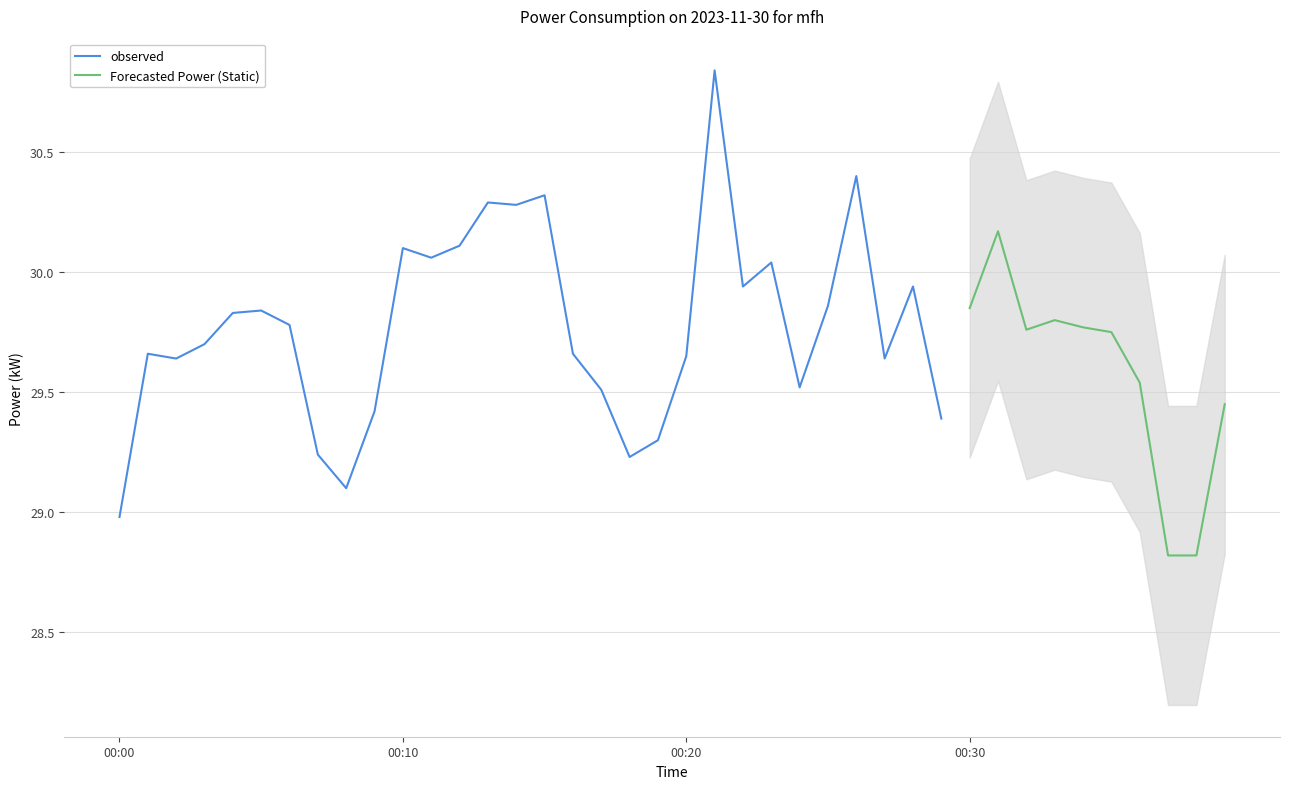

Reading right to left, what are all the values shown in this chart?

2023-11-30T00:39:00=29.4	2023-11-30T00:38:00=28.8	2023-11-30T00:37:00=28.8	2023-11-30T00:36:00=29.5	2023-11-30T00:35:00=29.8	2023-11-30T00:34:00=29.8	2023-11-30T00:33:00=29.8	2023-11-30T00:32:00=29.8	2023-11-30T00:31:00=30.2	2023-11-30T00:30:00=29.9	2023-11-30T00:29:00=29.4	2023-11-30T00:28:00=29.9	2023-11-30T00:27:00=29.6	2023-11-30T00:26:00=30.4	2023-11-30T00:25:00=29.9	2023-11-30T00:24:00=29.5	2023-11-30T00:23:00=30.0	2023-11-30T00:22:00=29.9	2023-11-30T00:21:00=30.8	2023-11-30T00:20:00=29.6	2023-11-30T00:19:00=29.3	2023-11-30T00:18:00=29.2	2023-11-30T00:17:00=29.5	2023-11-30T00:16:00=29.7	2023-11-30T00:15:00=30.3	2023-11-30T00:14:00=30.3	2023-11-30T00:13:00=30.3	2023-11-30T00:12:00=30.1	2023-11-30T00:11:00=30.1	2023-11-30T00:10:00=30.1	2023-11-30T00:09:00=29.4	2023-11-30T00:08:00=29.1	2023-11-30T00:07:00=29.2	2023-11-30T00:06:00=29.8	2023-11-30T00:05:00=29.8	2023-11-30T00:04:00=29.8	2023-11-30T00:03:00=29.7	2023-11-30T00:02:00=29.6	2023-11-30T00:01:00=29.7	2023-11-30T00:00:00=29.0